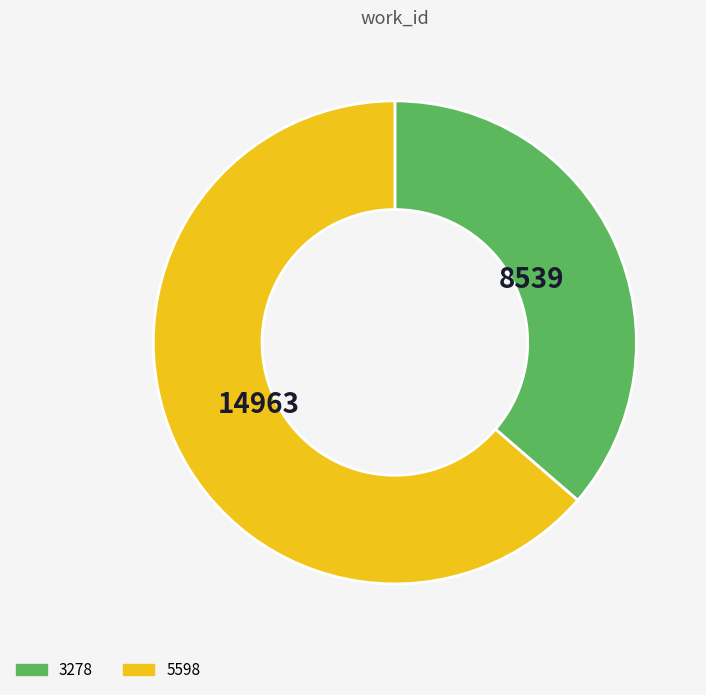

Which slice is the largest?

5598